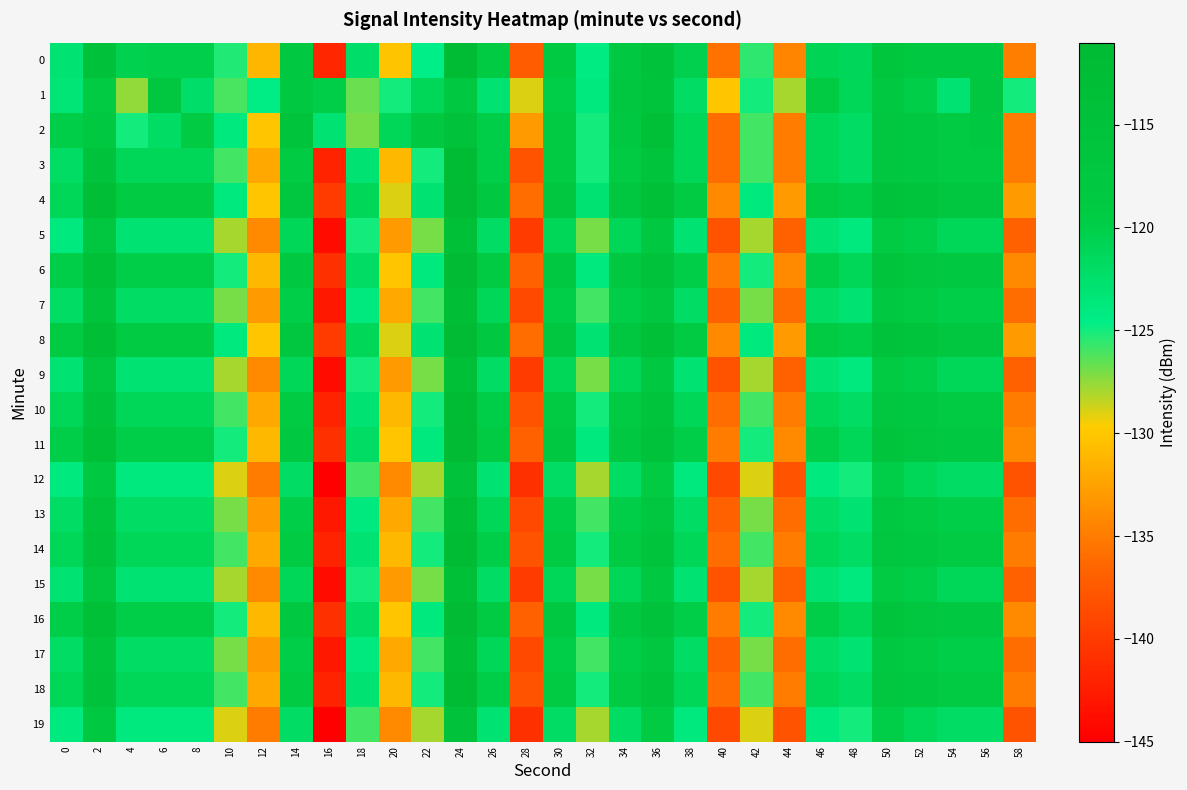

Rank the series at 16 from lowest to highest value.

12, 19, 5, 9, 15, 7, 13, 17, 3, 10, 14, 18, 0, 6, 11, 16, 4, 8, 2, 1